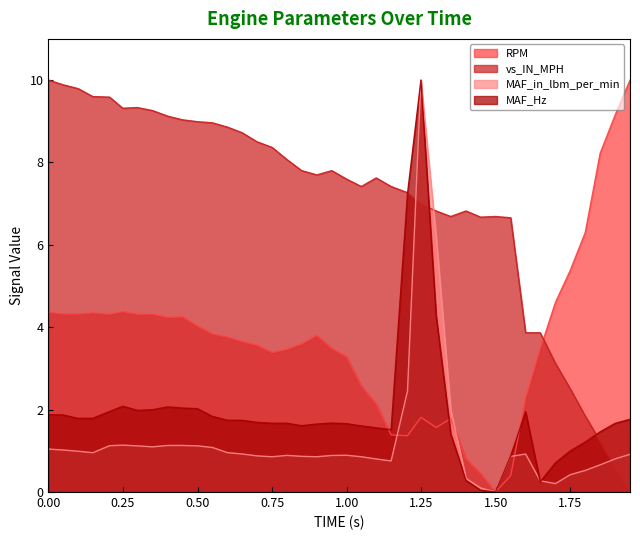

What is the maximum value shown in the chart?

10.0